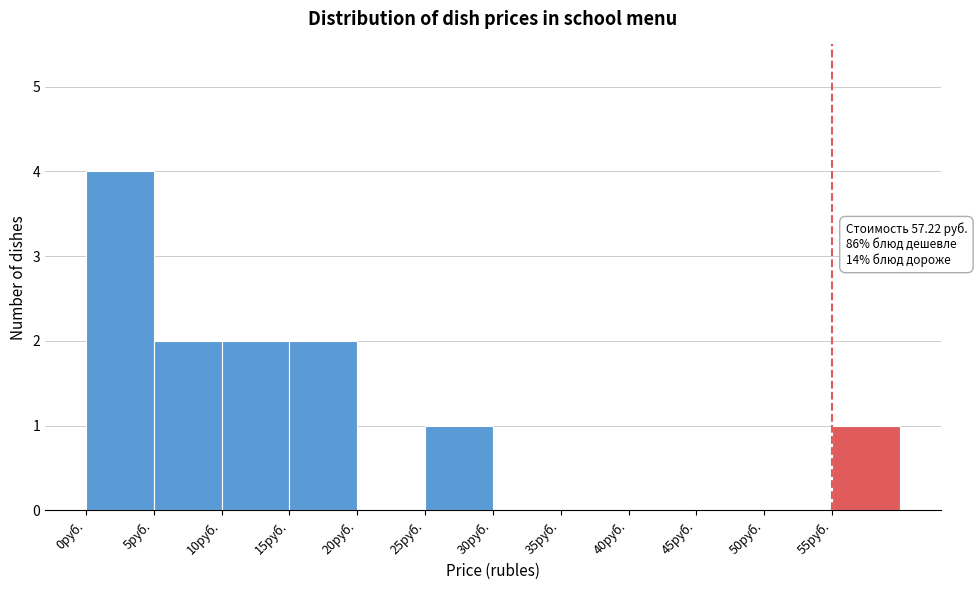

Which range on the x-axis has the tallest bar?

0 to 5